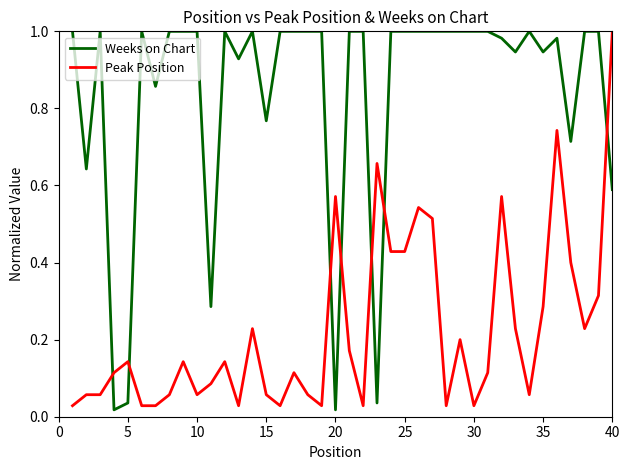

How many intersections are there between Peak Position and Weeks on Chart?

7